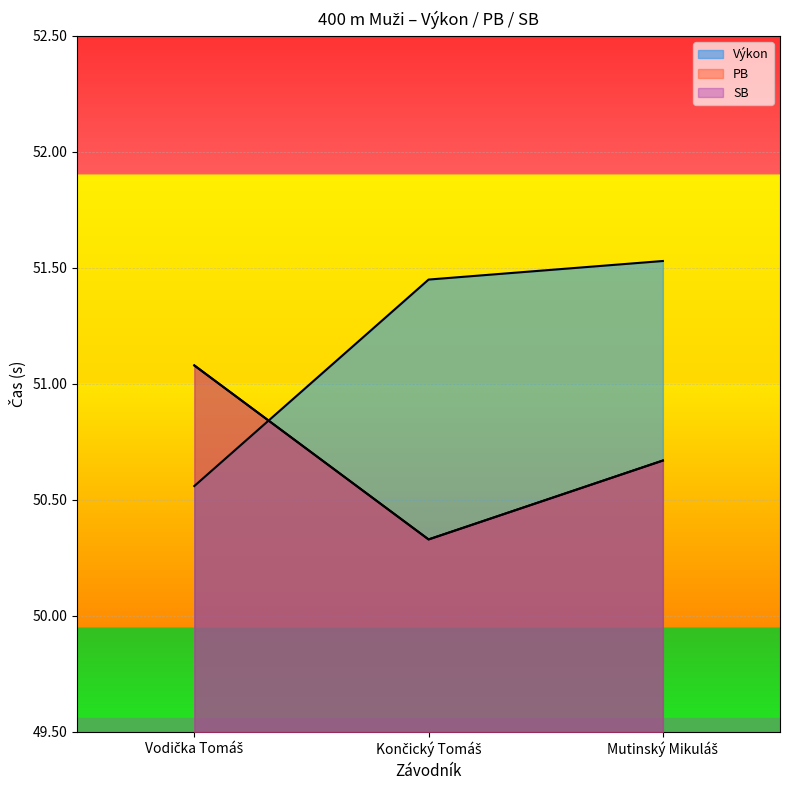

How many lines are shown in the chart?

3